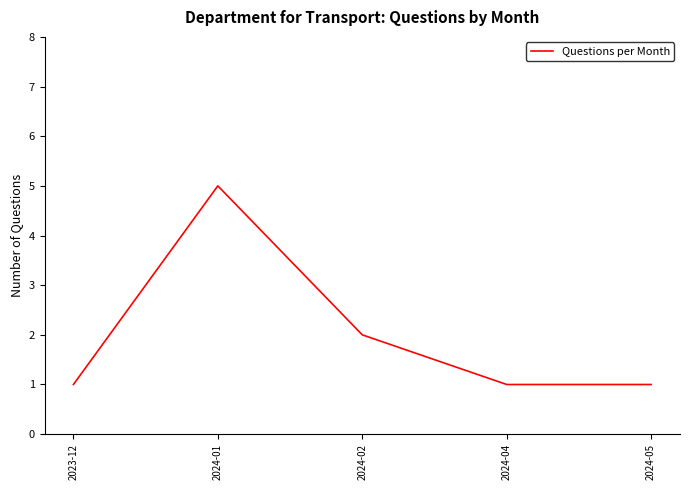

At which label is the value closest to 3?

2024-02